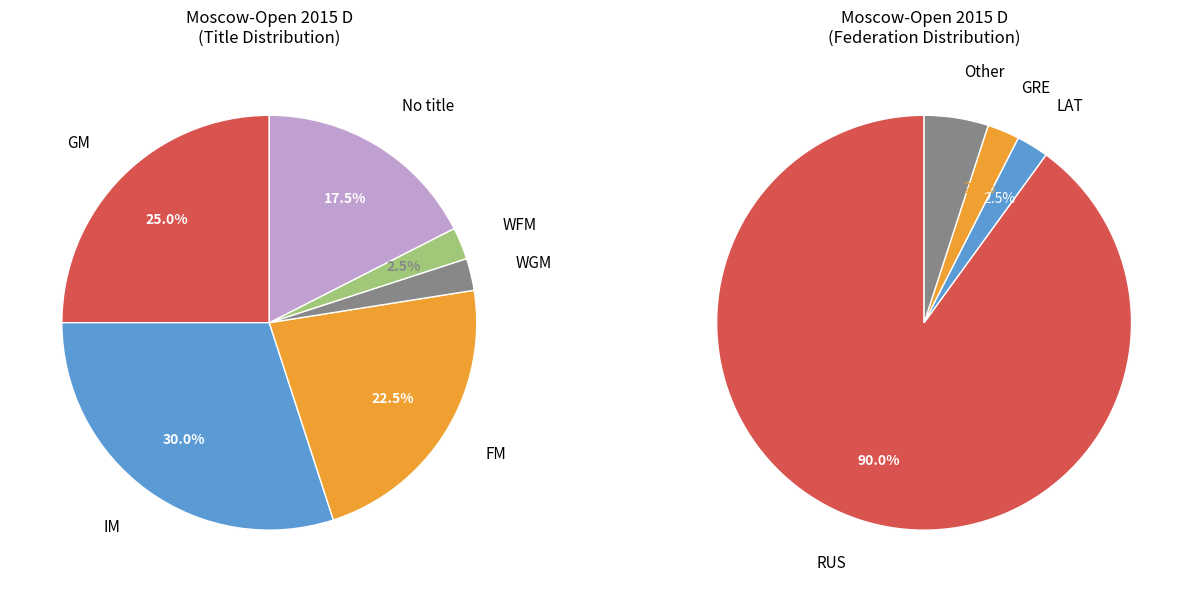

Is it true that FM is 34% of the pie?

False